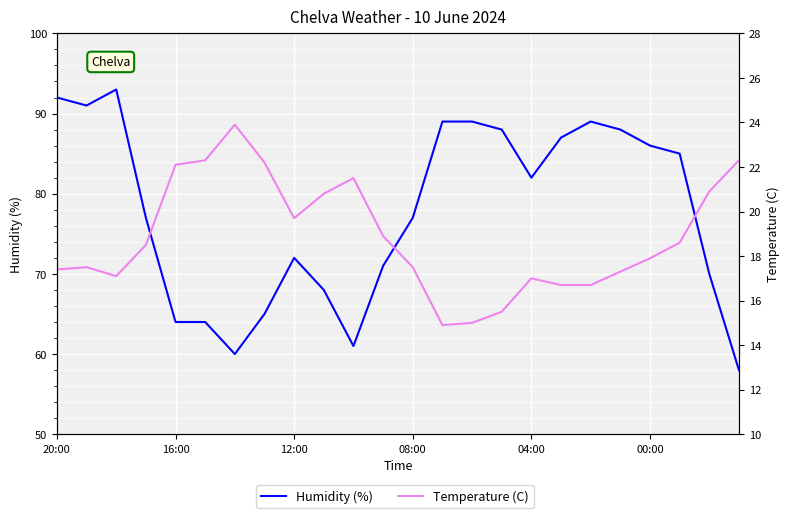

True or false: Humidity (%) and Temperature (C) intersect in this chart.

False